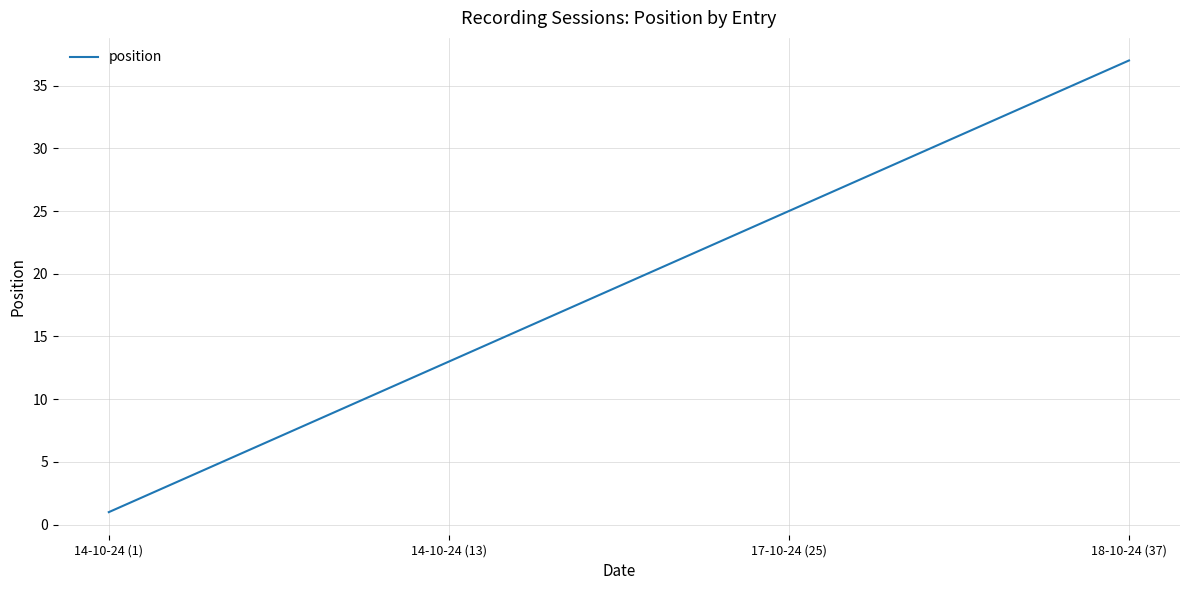

What is the difference between the maximum and minimum values?

36